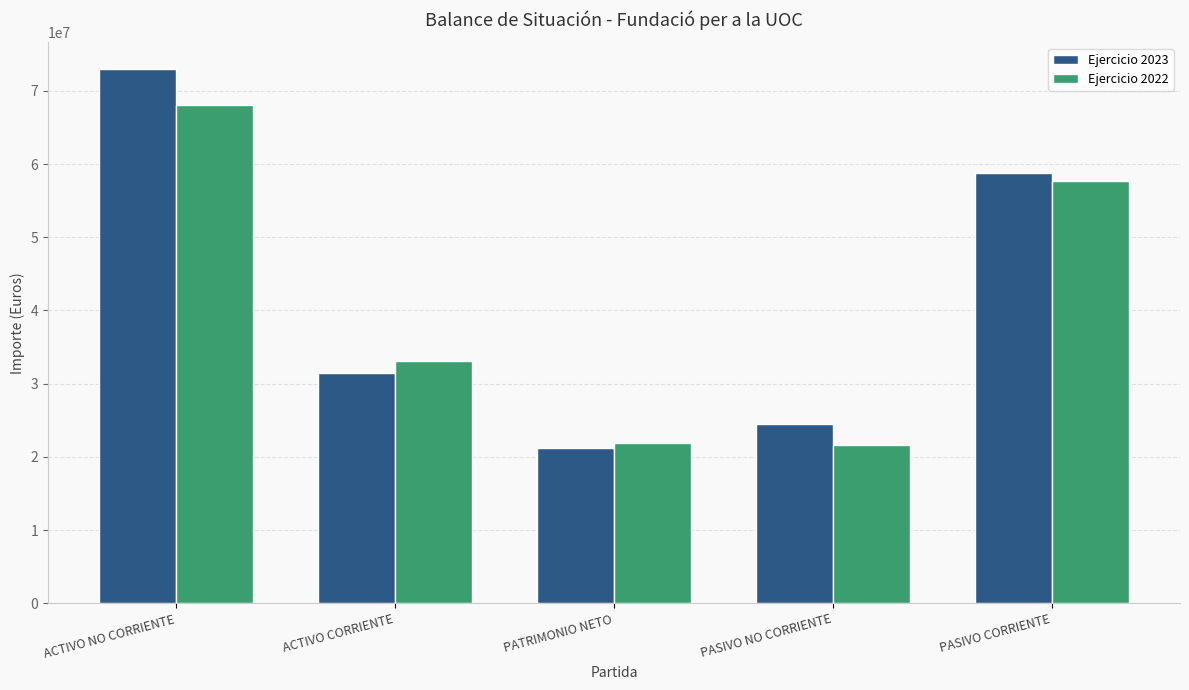

What is the sum of the Ejercicio 2022 values at ACTIVO NO CORRIENTE and PATRIMONIO NETO?

89922410.3